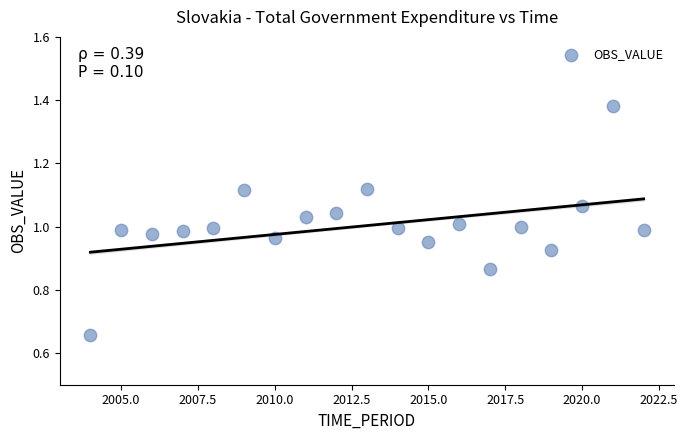

What is the range of X values (max minus min)?

18.0